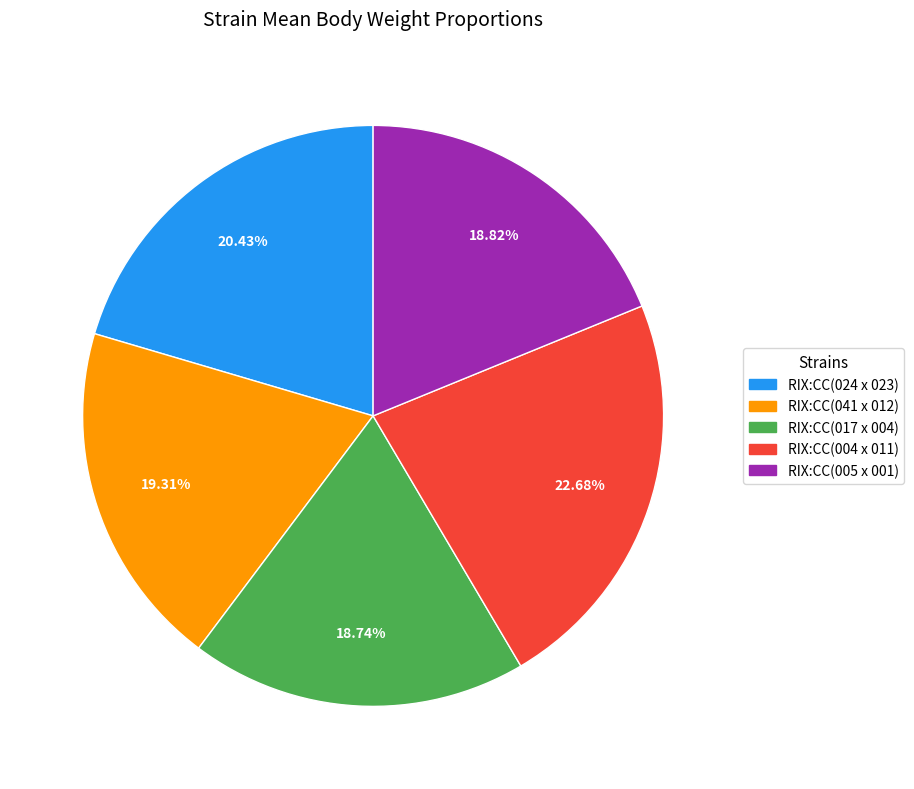

Combined, do RIX:CC(017 x 004) and RIX:CC(041 x 012) account for over 50%?

No